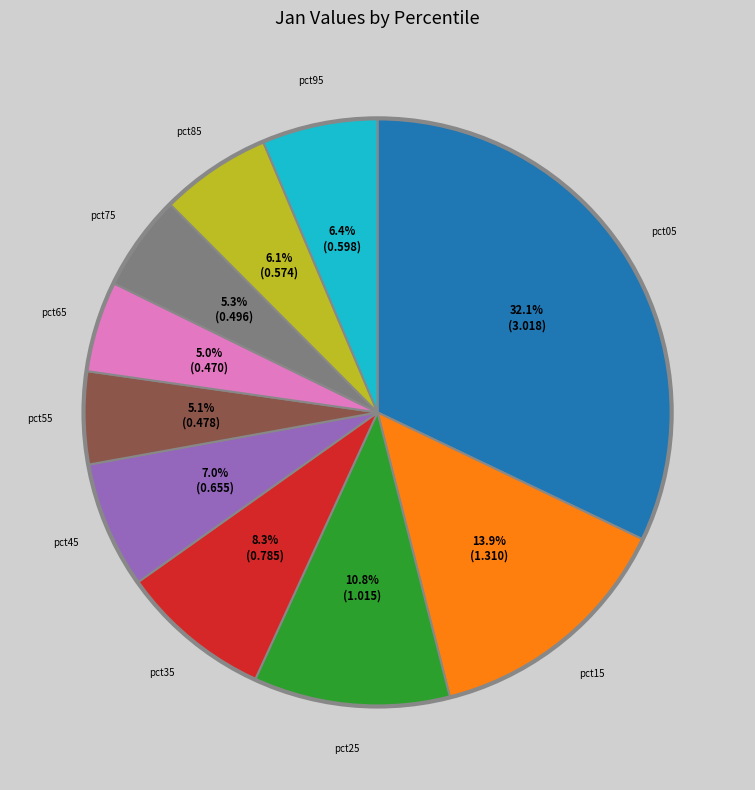

Is there a majority slice in this chart?

No